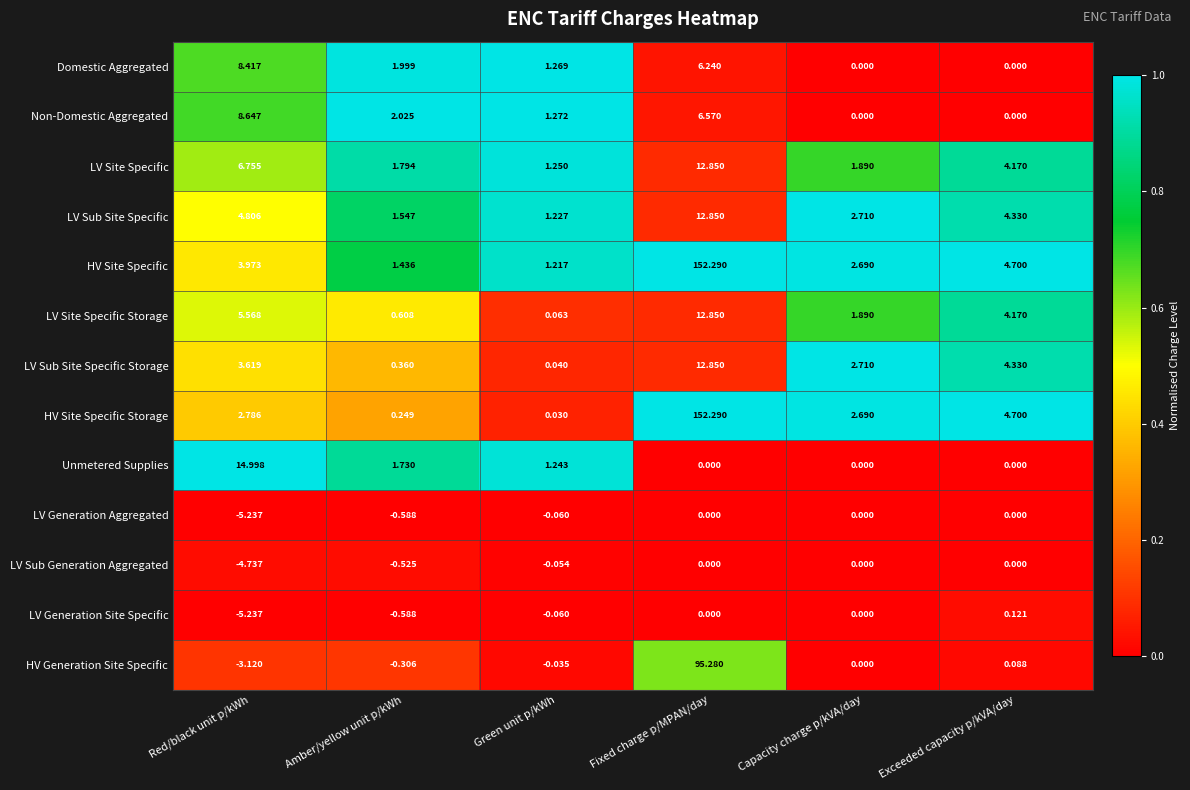

At which label does LV Sub Site Specific reach its minimum?

Green unit p/kWh